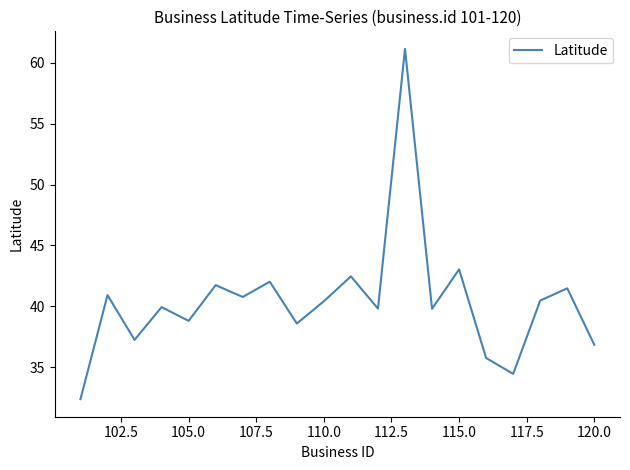

What is the difference between the maximum and minimum values?

28.8